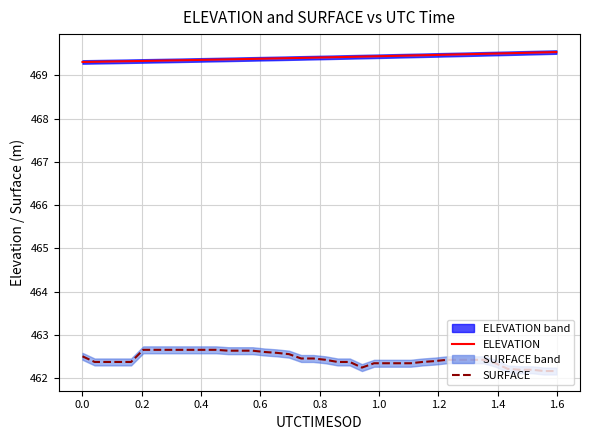

How many categories are shown in the chart?

40